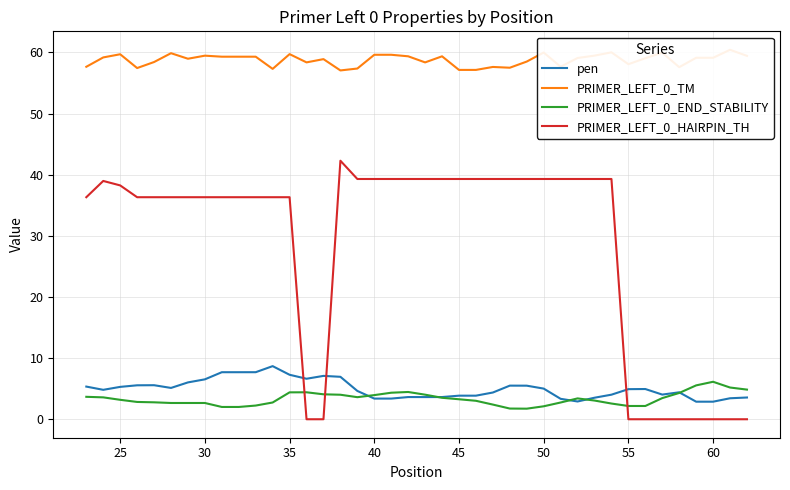

What is the greatest value displayed?

60.4